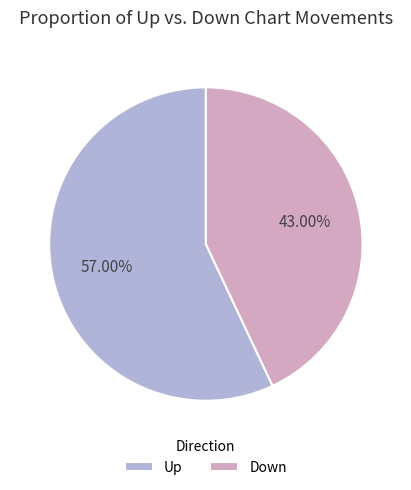

How many segments does this pie chart have?

2